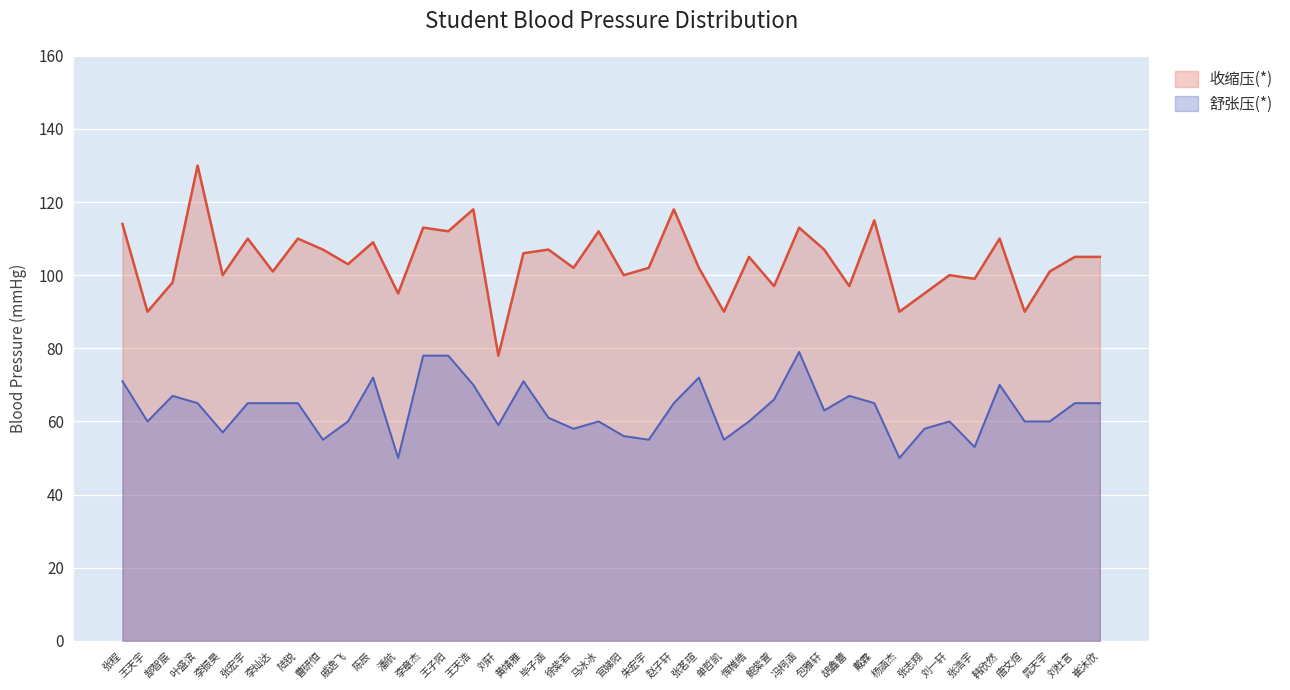

What is the difference between the 舒张压(*) values at 冯柯涵 and 包雅轩?

16